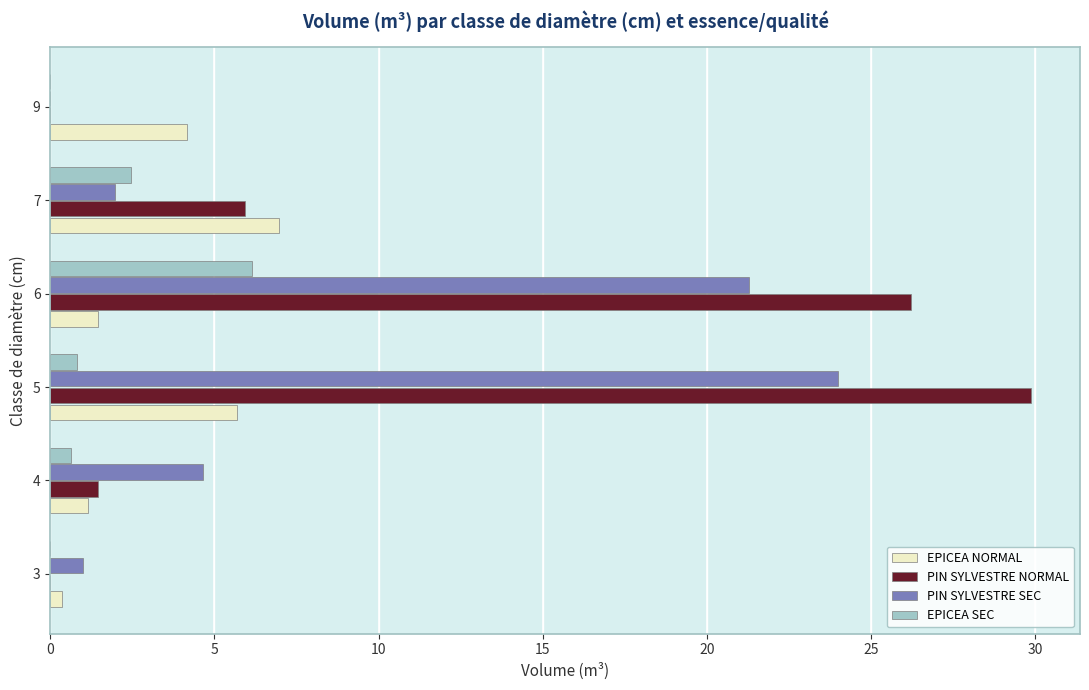

How many data points in PIN SYLVESTRE NORMAL are above 5?

3